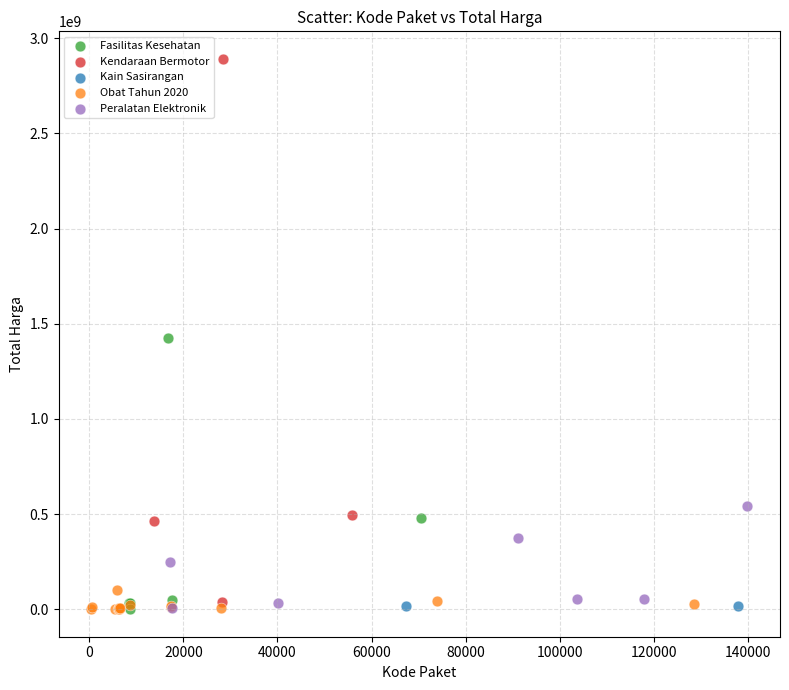

What are all the series names shown in the legend?

Fasilitas Kesehatan, Kendaraan Bermotor, Kain Sasirangan, Obat Tahun 2020, Peralatan Elektronik